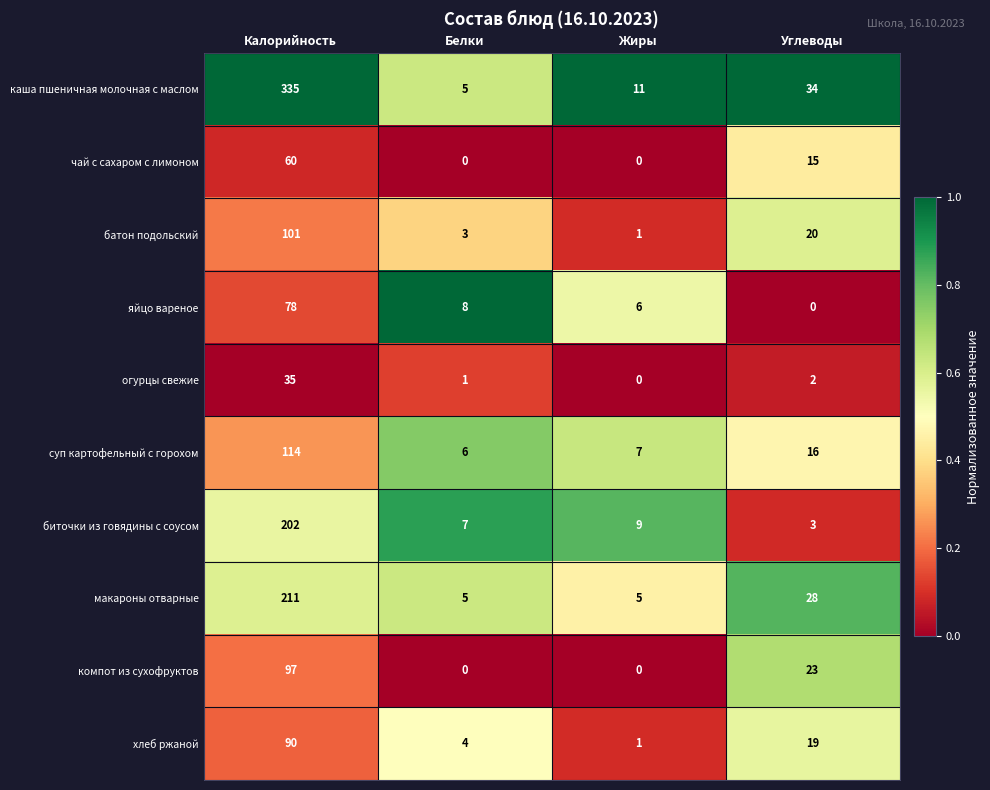

At which label does чай с сахаром с лимоном first exceed 15?

Калорийность